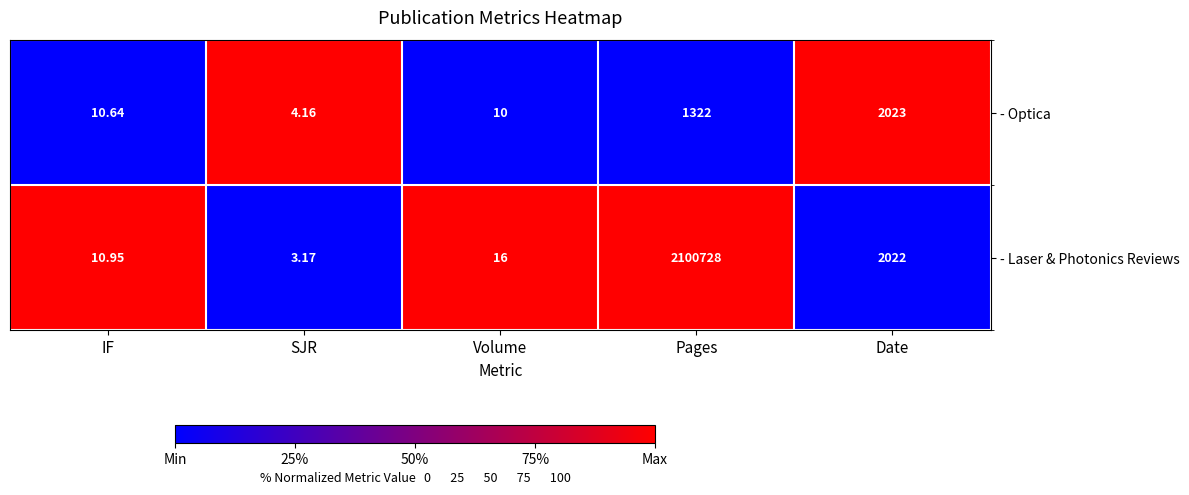

At which label does - Optica reach its peak?

Date